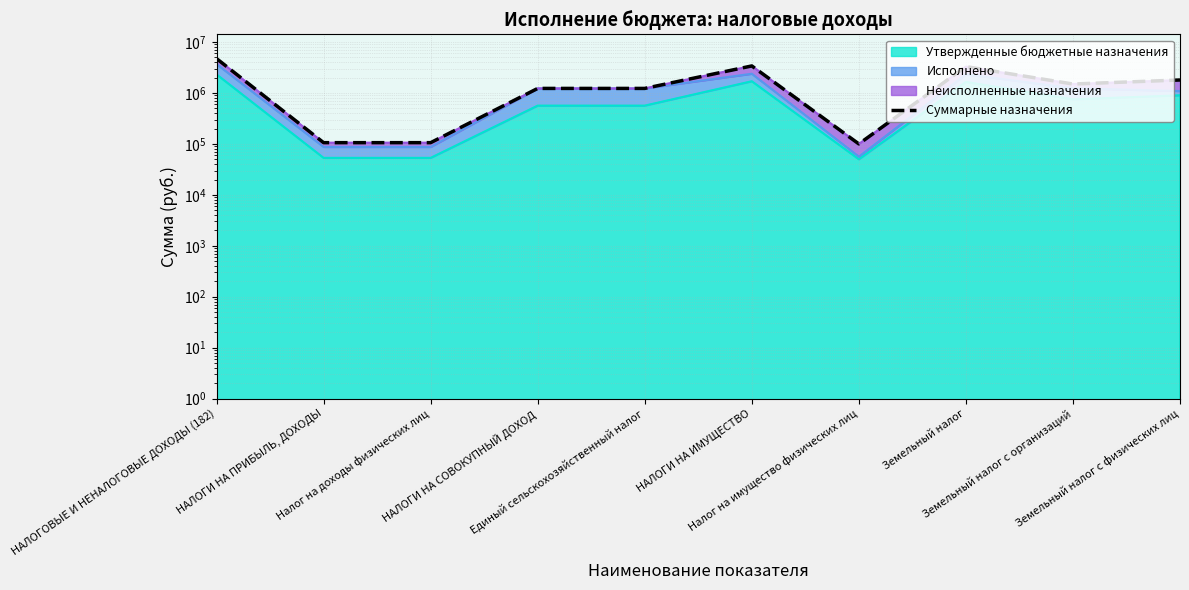

At which label does the data first exceed 1500000?

НАЛОГОВЫЕ И НЕНАЛОГОВЫЕ ДОХОДЫ (182)